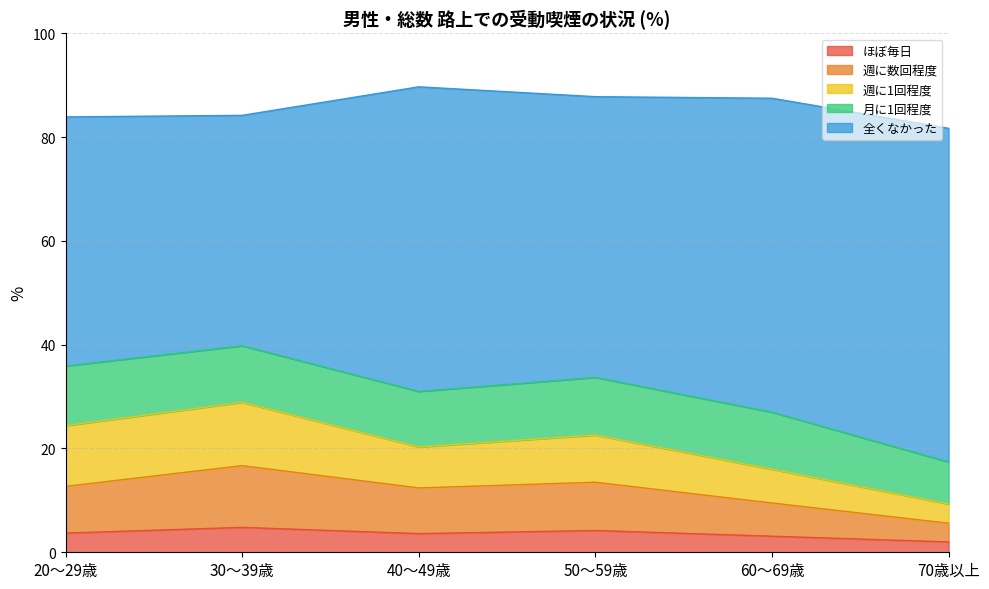

At which category does 週に数回程度 reach its first local peak?

30～39歳